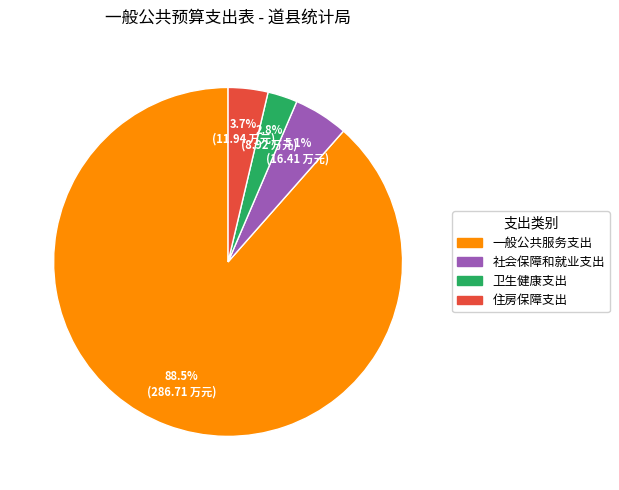

True or false: 社会保障和就业支出 accounts for 1% of the total.

False